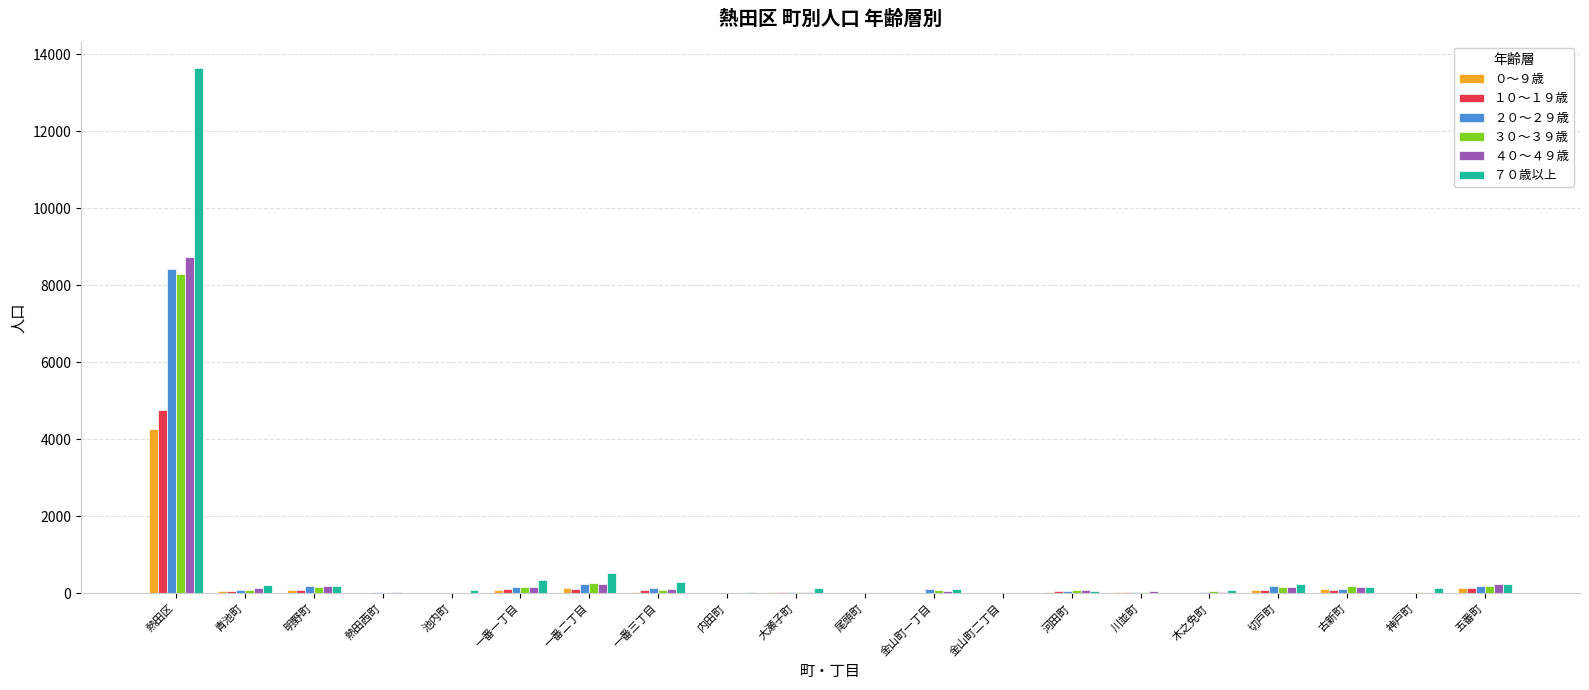

Which category has the highest value across all series?

熱田区